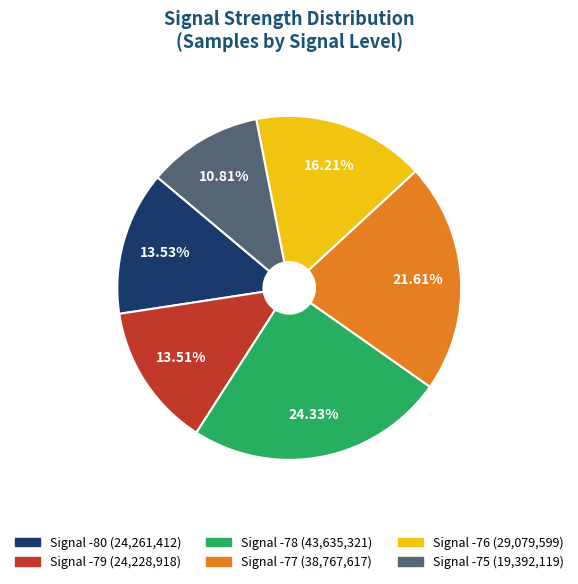

Is there a majority slice in this chart?

No